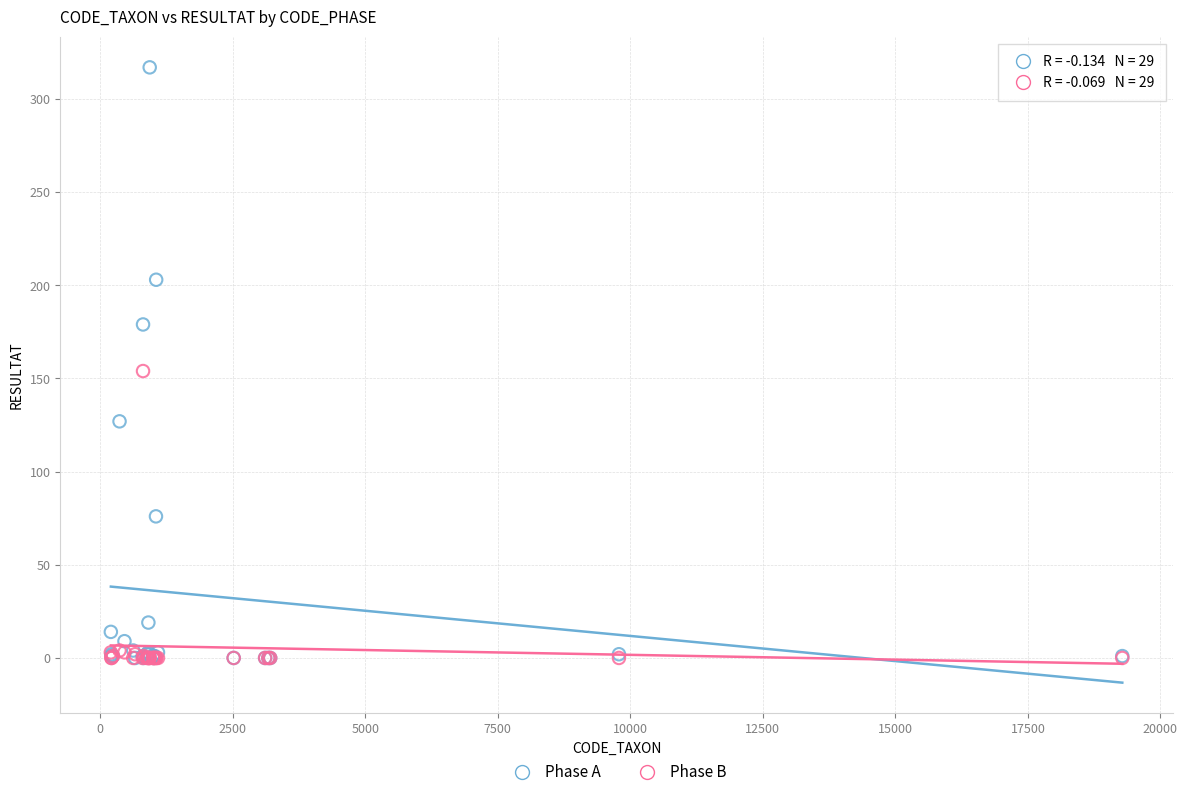

Which series has the widest spread of Y values?

Phase A